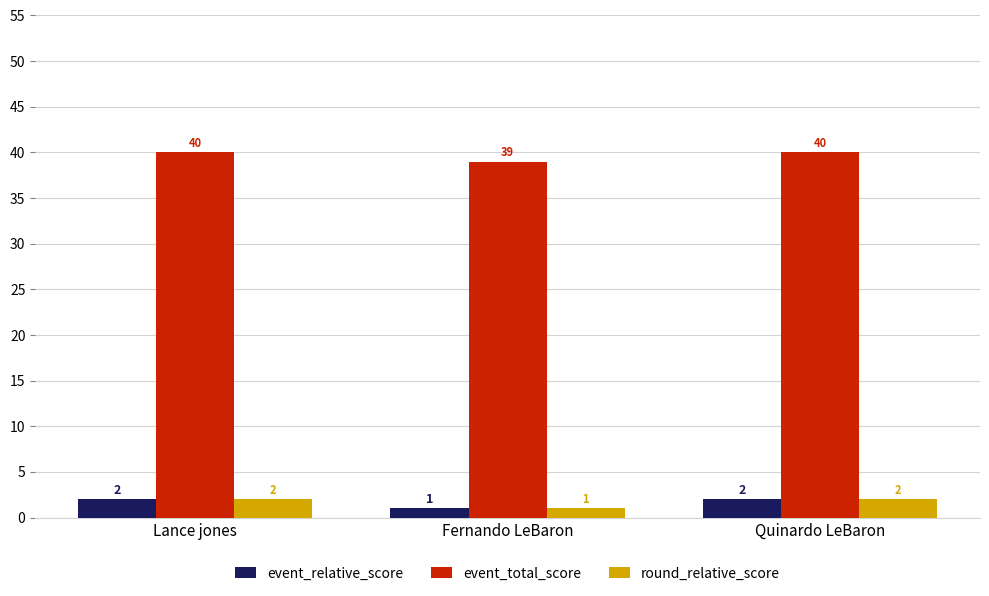

What is the difference between the highest and lowest values at Quinardo LeBaron?

38